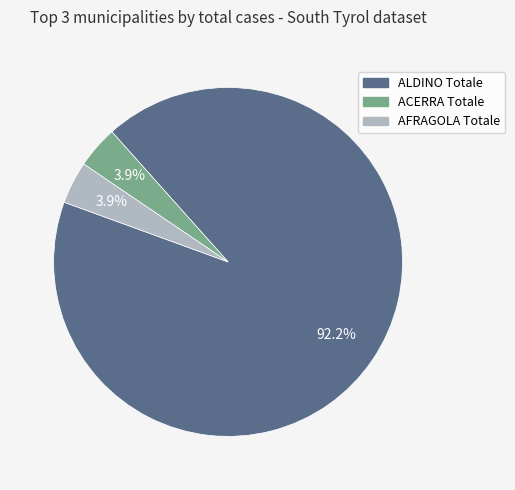

To the nearest percent, what portion does ACERRA Totale represent?

4%